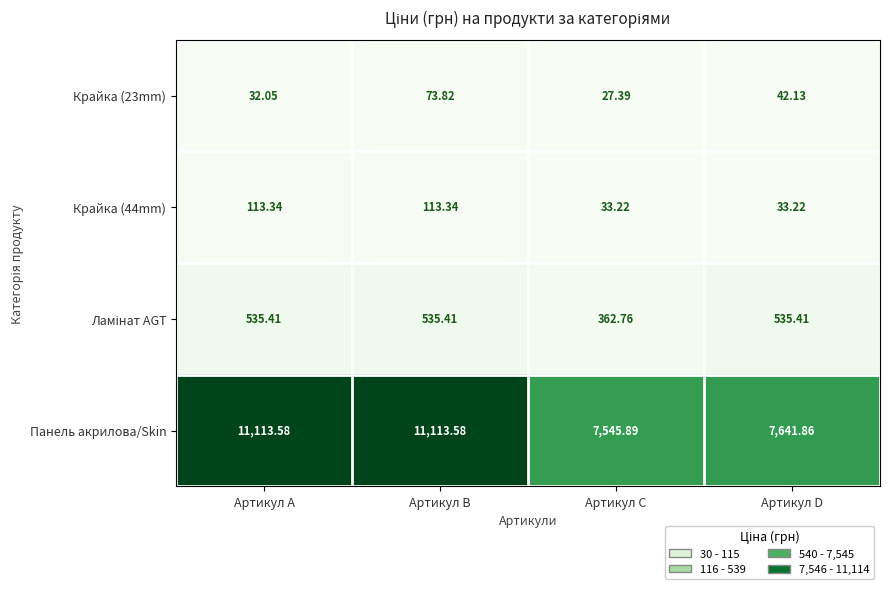

Which category has the lowest value in the Панель акрилова/Skin series?

Артикул C